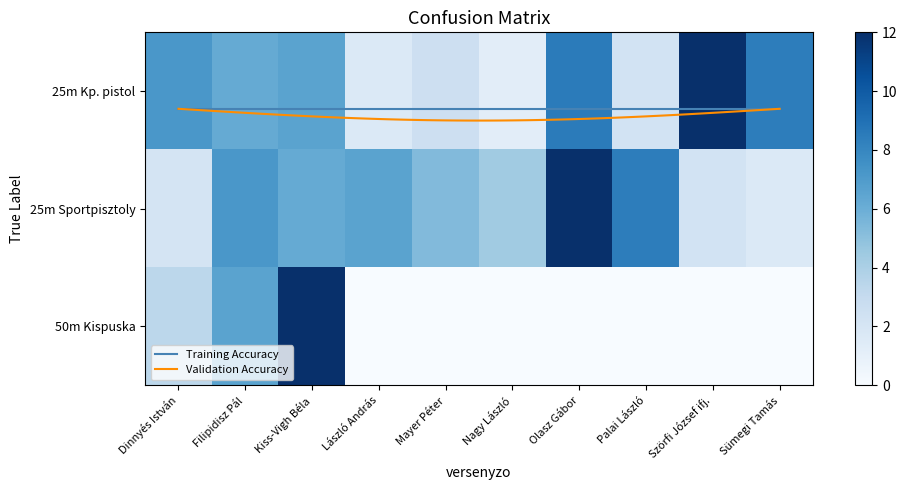

True or false: 25m Kp. pistol has a value of 8.8 at Filipidisz Pál.

False